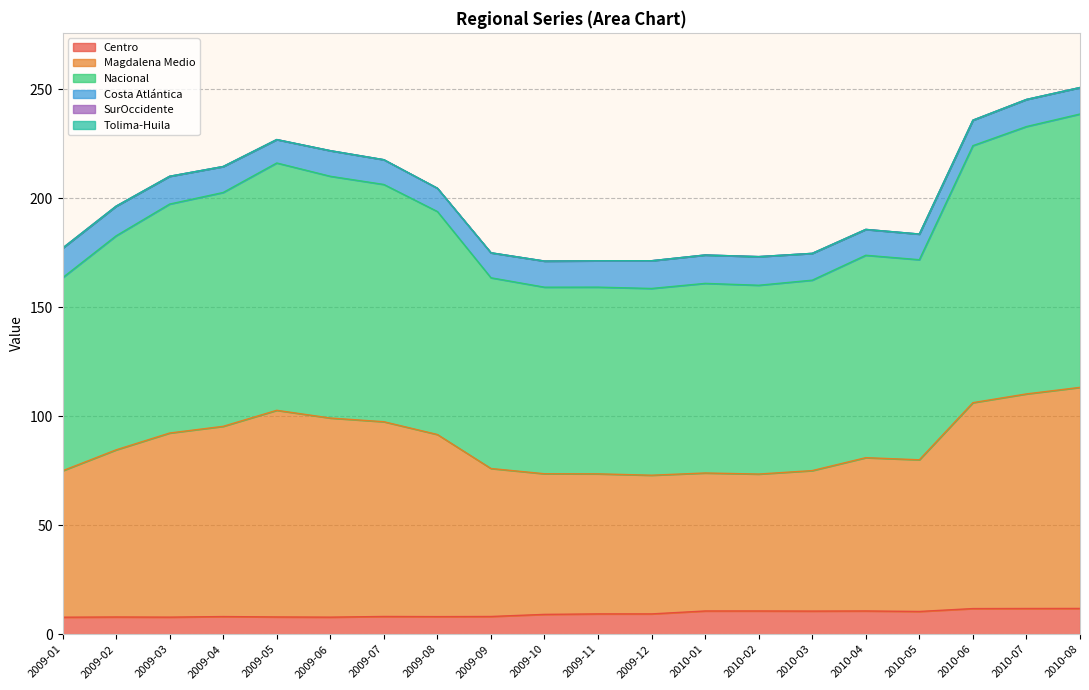

True or false: Nacional has more than 2 points higher than both neighbors.

True